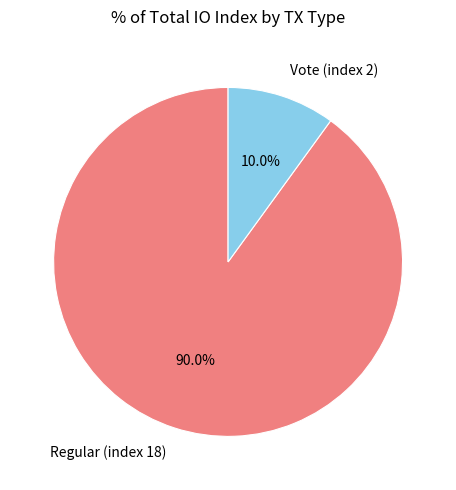

Which has a higher value, Vote (index 2) or Regular (index 18)?

Regular (index 18)